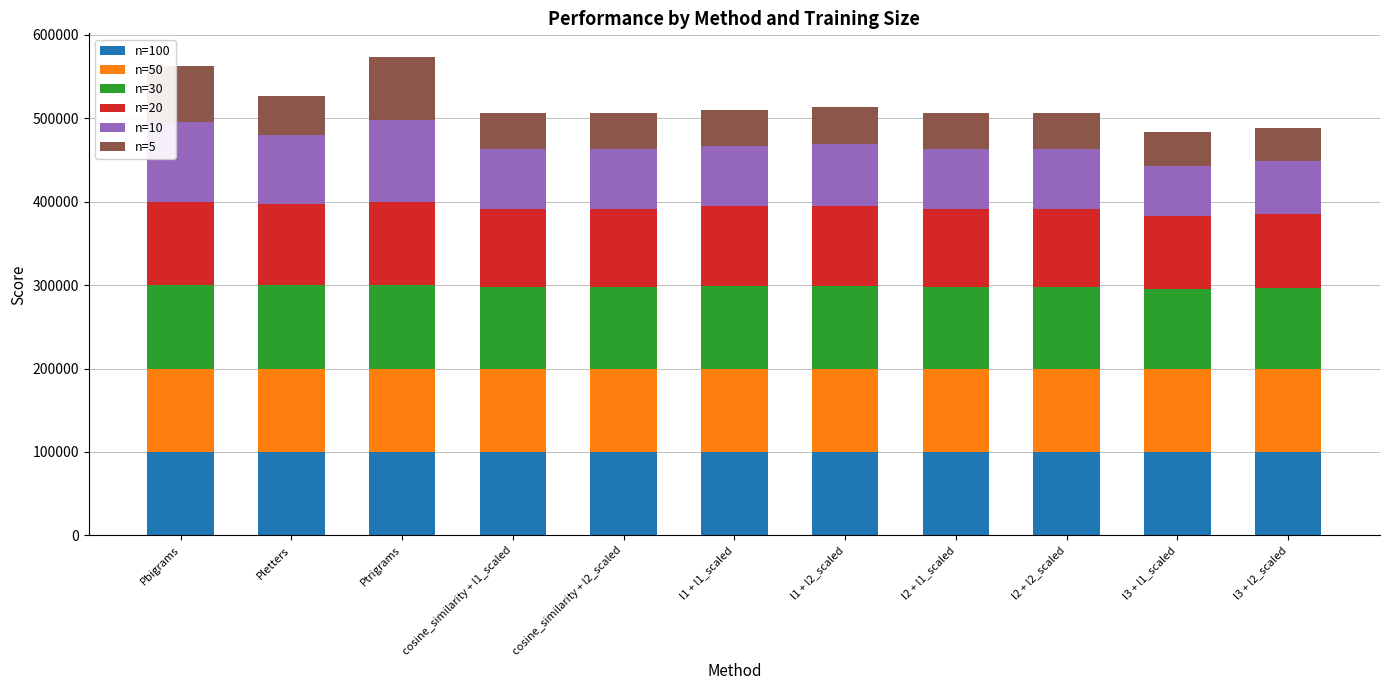

What is the total value across all series at l1 + l2_scaled?

513559